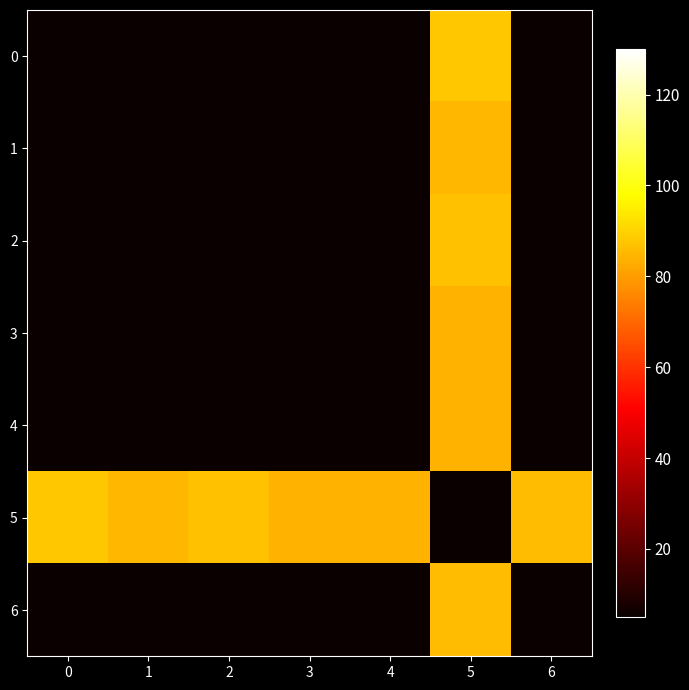

Rank the series by their maximum value, from highest to lowest.

0, 5, 2, 6, 1, 3, 4